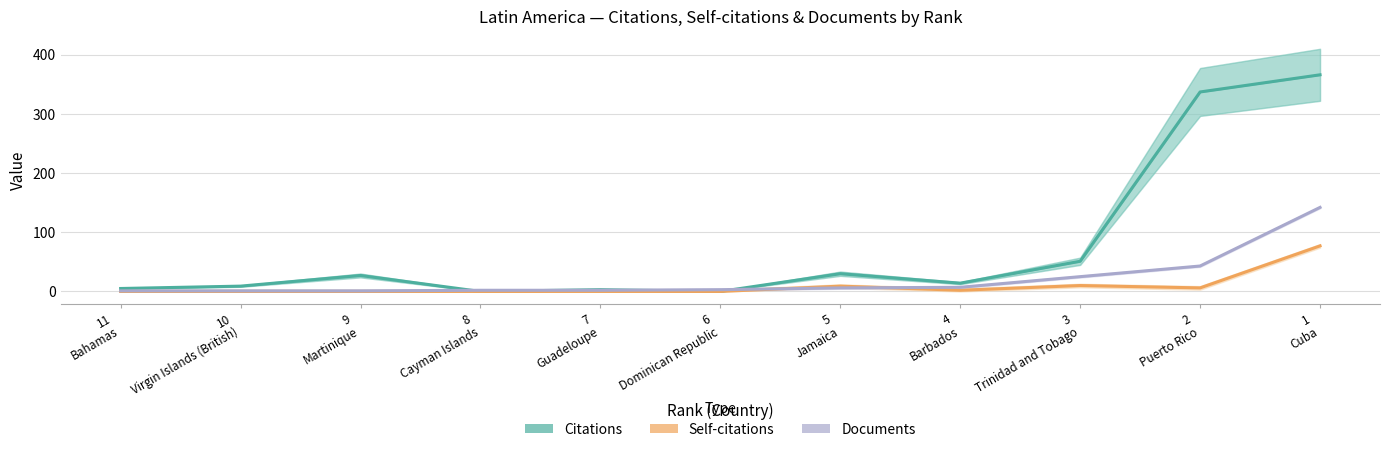

What are all the series names shown in the legend?

Citations, Self-citations, Documents